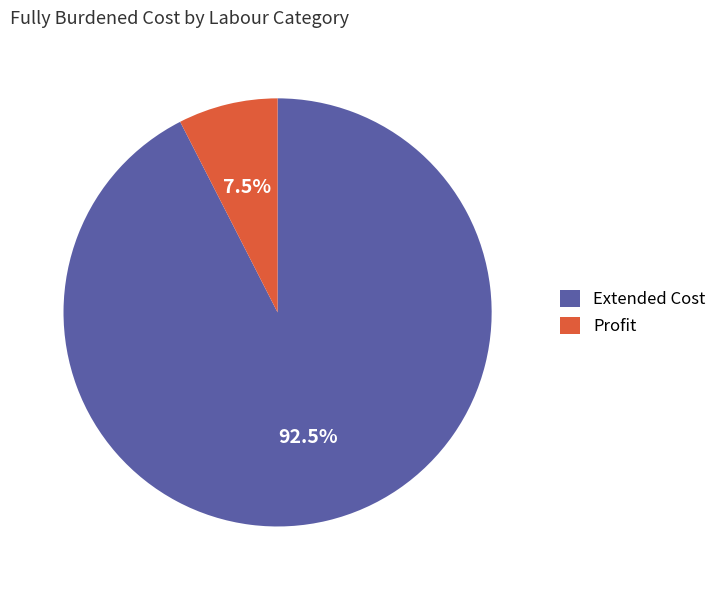

How many slices are in this pie chart?

2